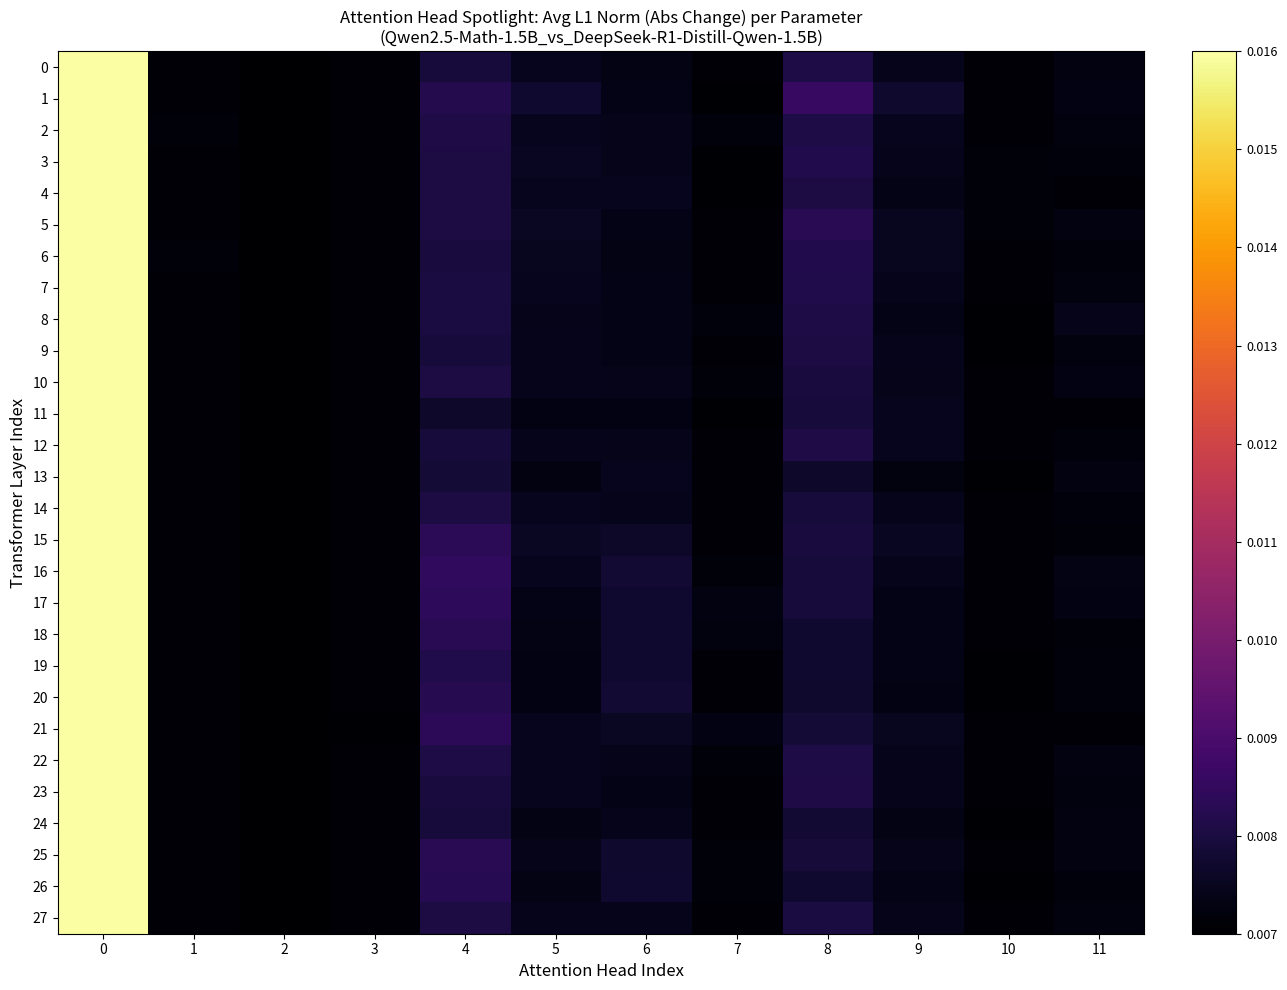

List the series in order of their peak value, highest first.

0, 1, 2, 3, 4, 5, 6, 7, 8, 9, 10, 11, 12, 13, 14, 15, 16, 17, 18, 19, 20, 21, 22, 23, 24, 25, 26, 27